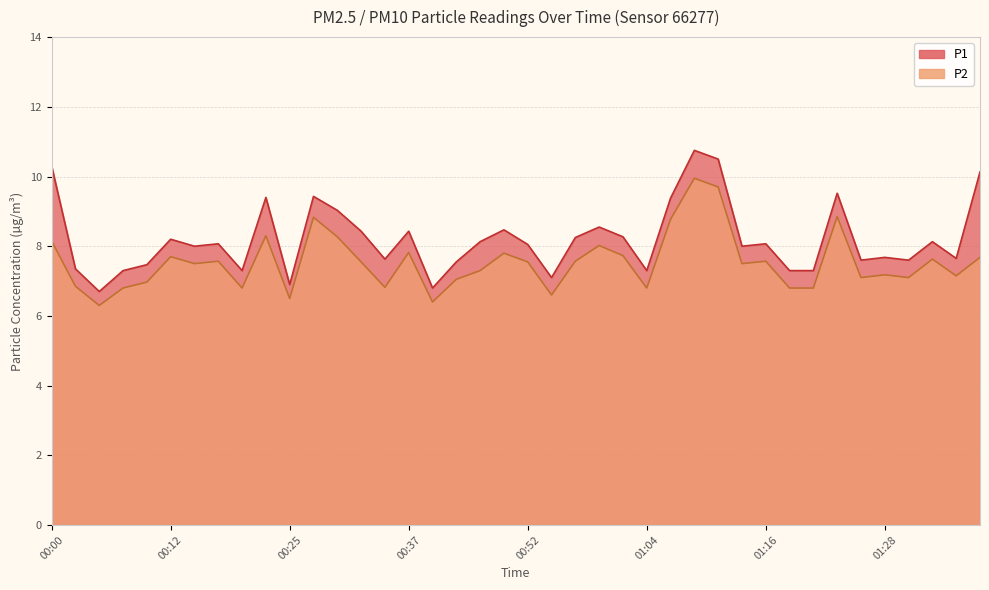

What is the average value of the P1 series?

8.2